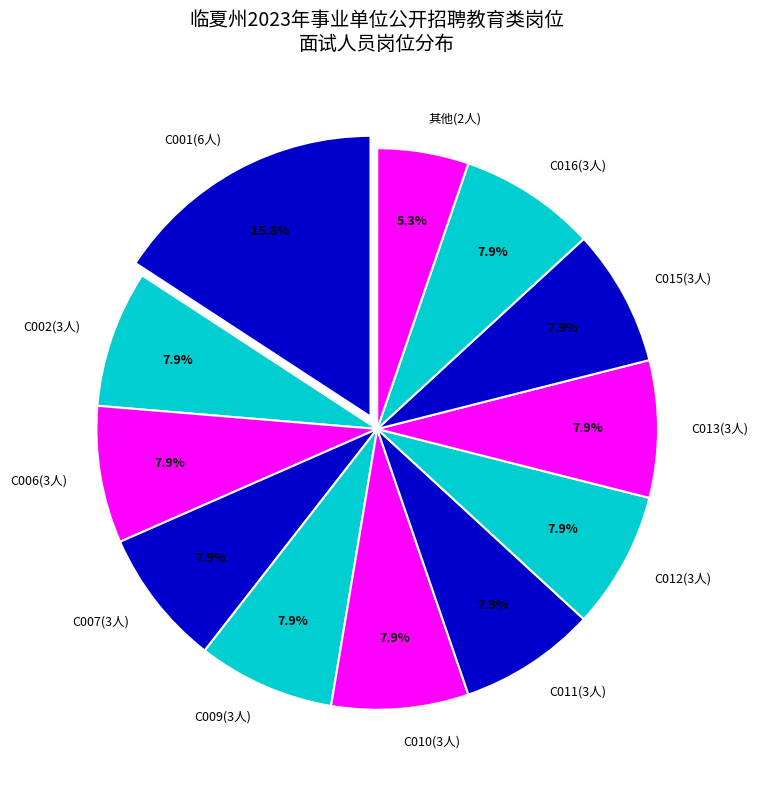

Which slice is the largest?

C001(6人)